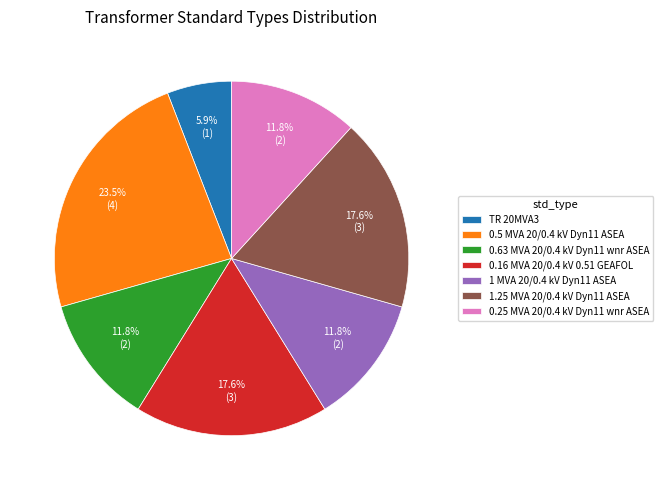

Which slice is the largest?

0.5 MVA 20/0.4 kV Dyn11 ASEA